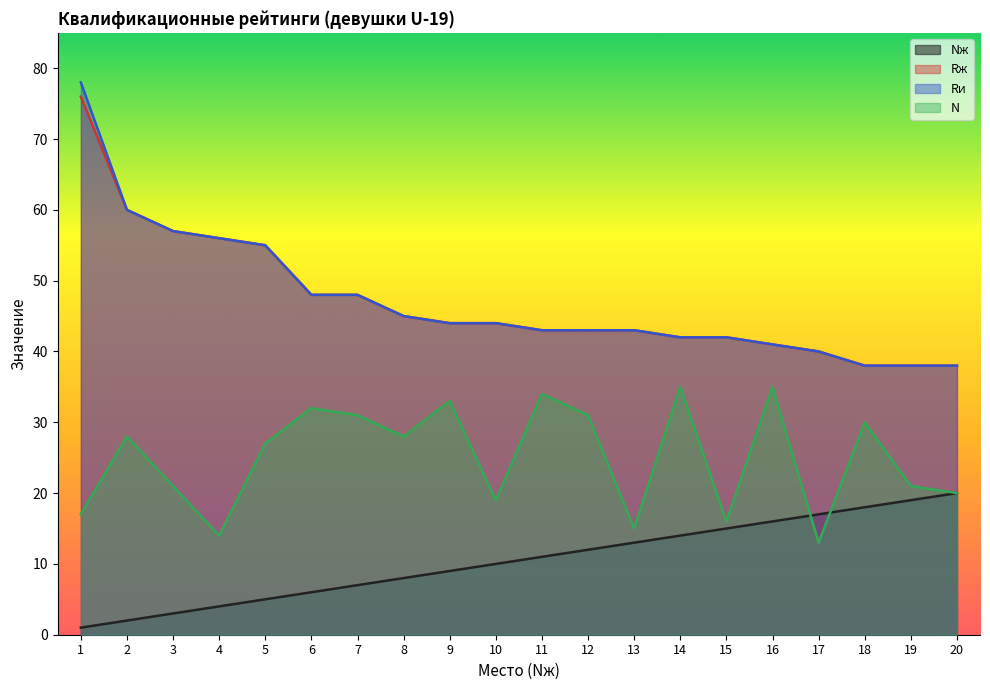

True or false: Rи has more than 2 interior local peaks.

False